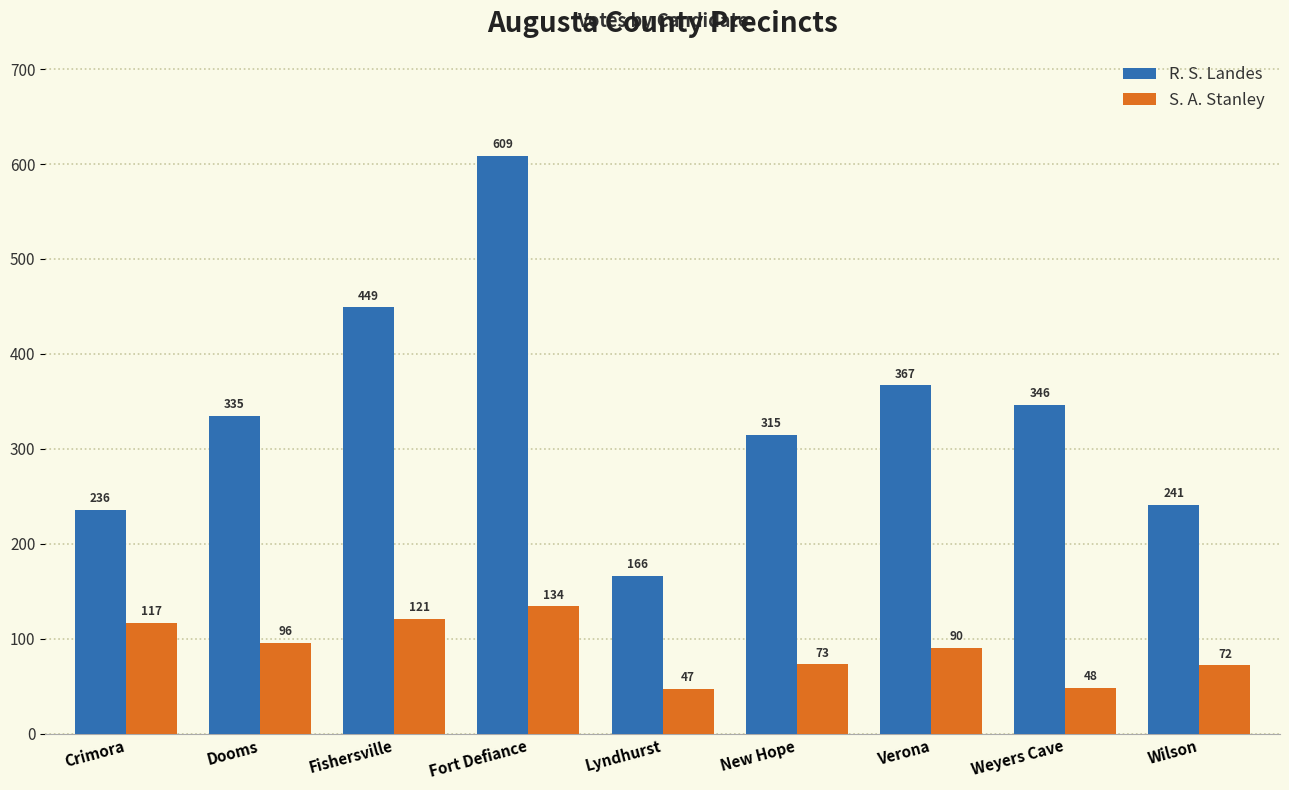

List the series in order of their overall mean, lowest first.

S. A. Stanley, R. S. Landes